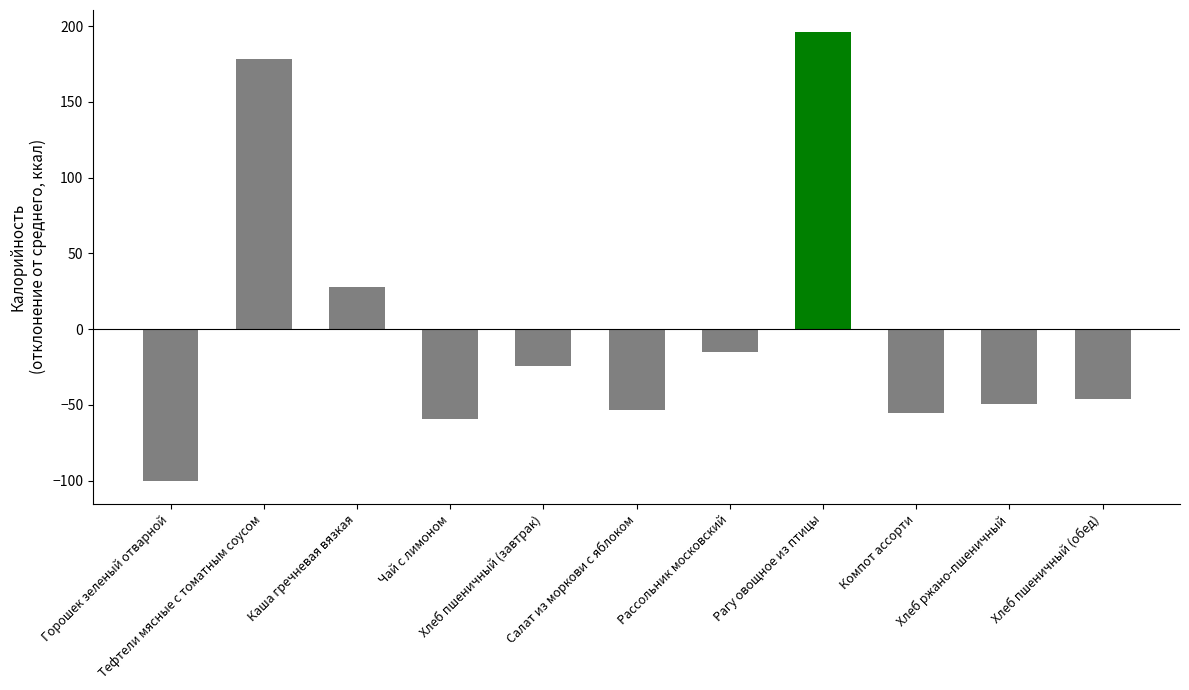

How many bars are there in total?

11